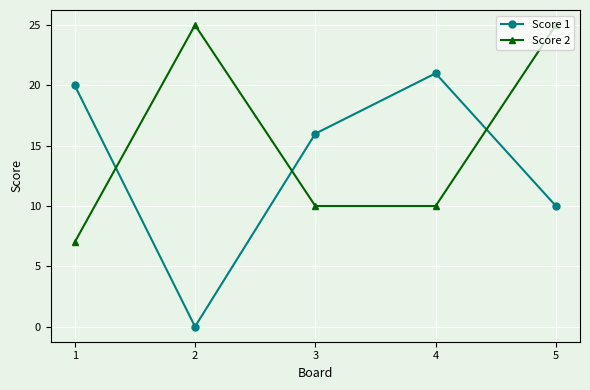

Rank the series at 2 from lowest to highest value.

Score 1, Score 2